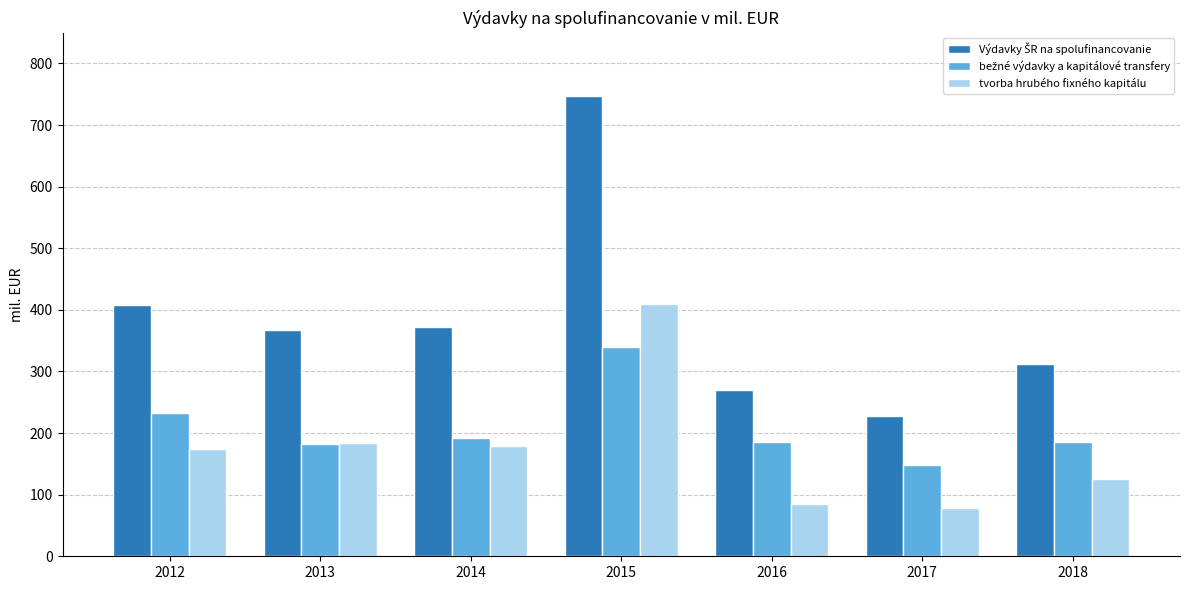

Are the bars grouped side by side (vs. stacked)?

Yes